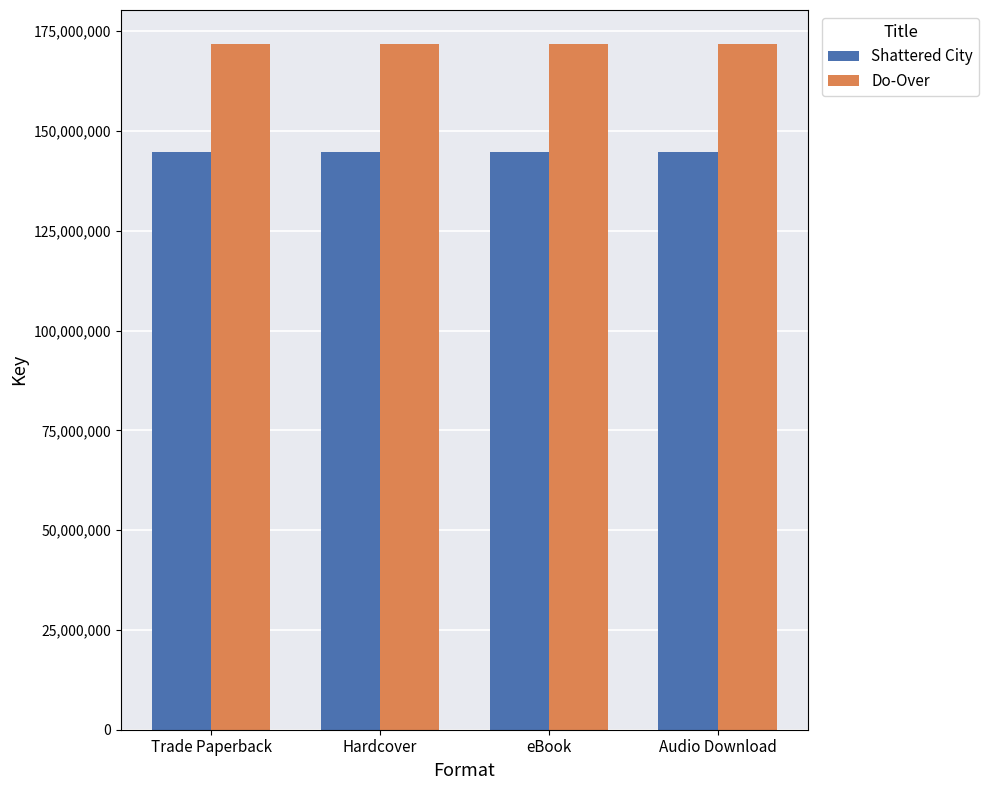

What is the difference between the highest and lowest values at Trade Paperback?

26890012